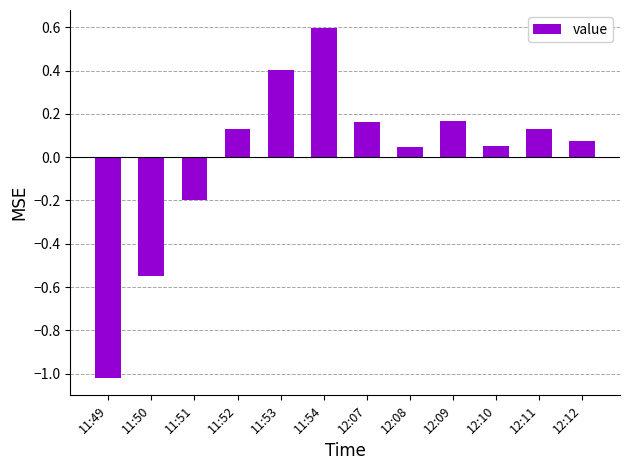

What is the difference between the maximum and second lowest values?

1.1